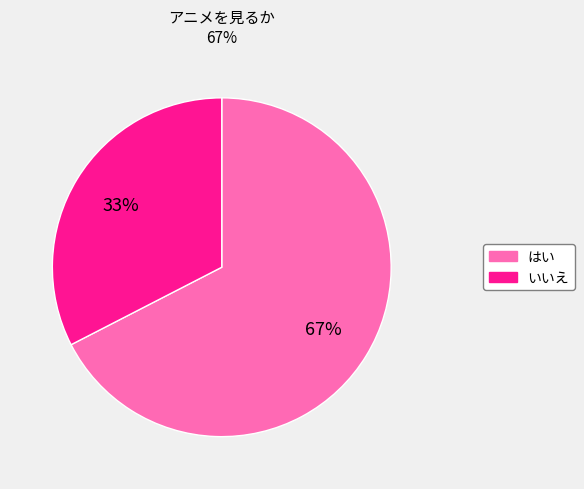

How many segments does this pie chart have?

2